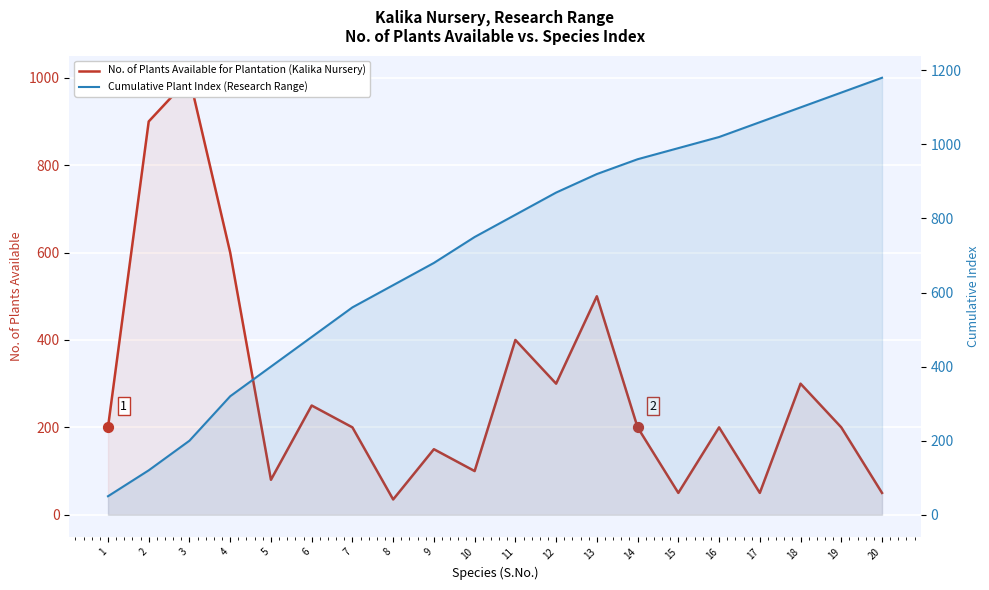

At how many categories does at least one series exceed 979?

7